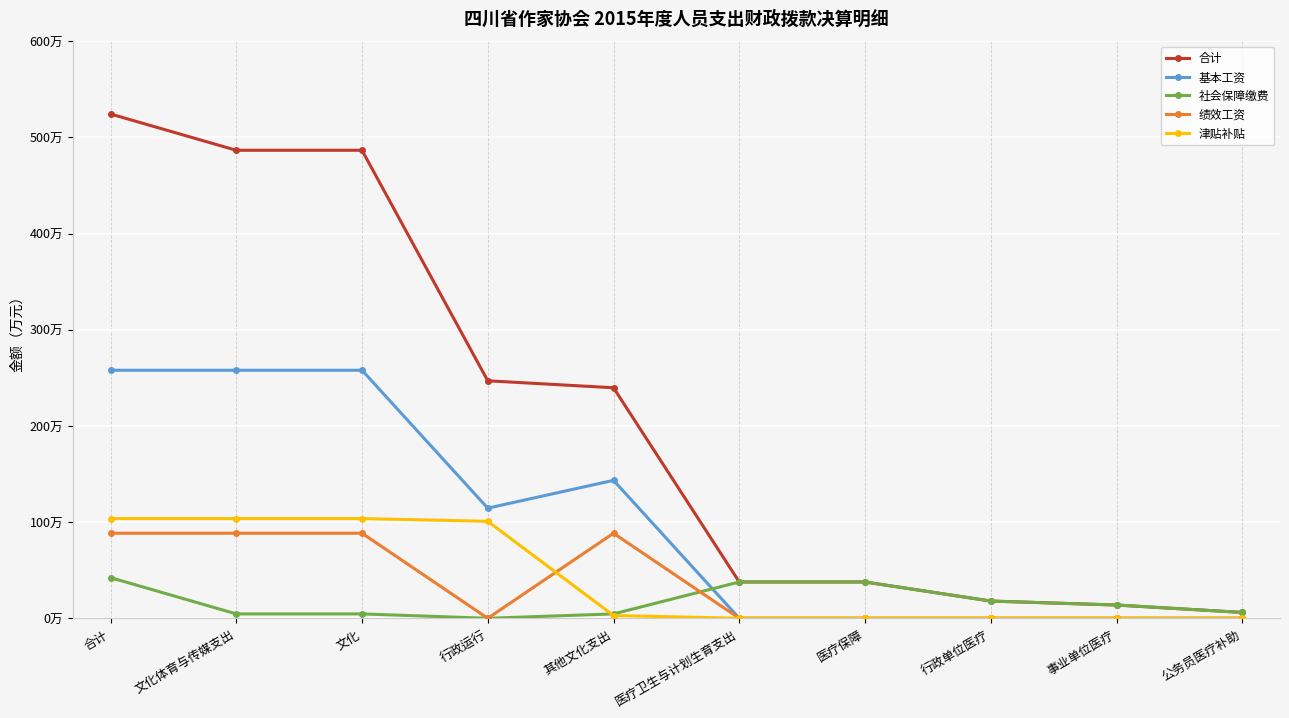

What are all the series names shown in the legend?

合计, 基本工资, 社会保障缴费, 绩效工资, 津贴补贴